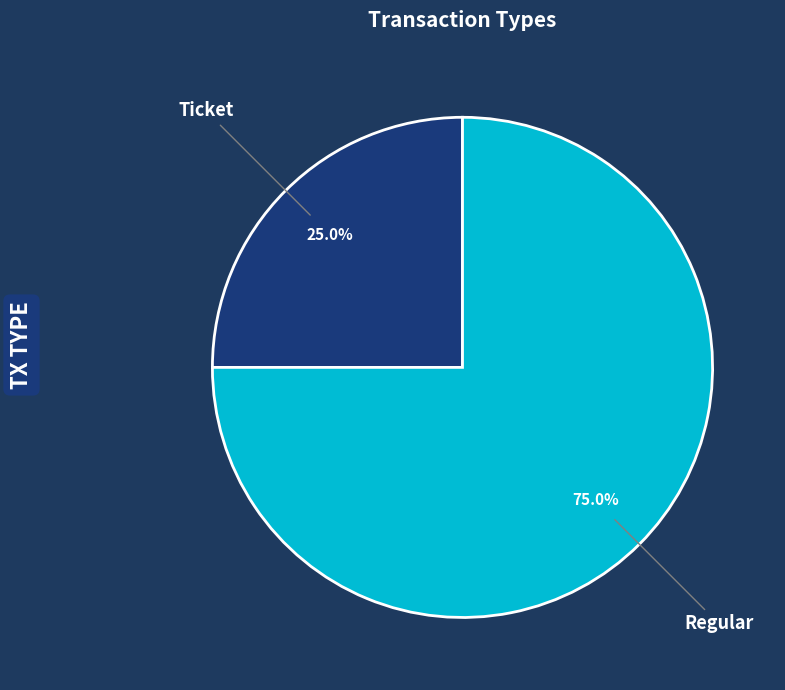

To the nearest percent, what is the combined percentage of Ticket and Regular?

100%